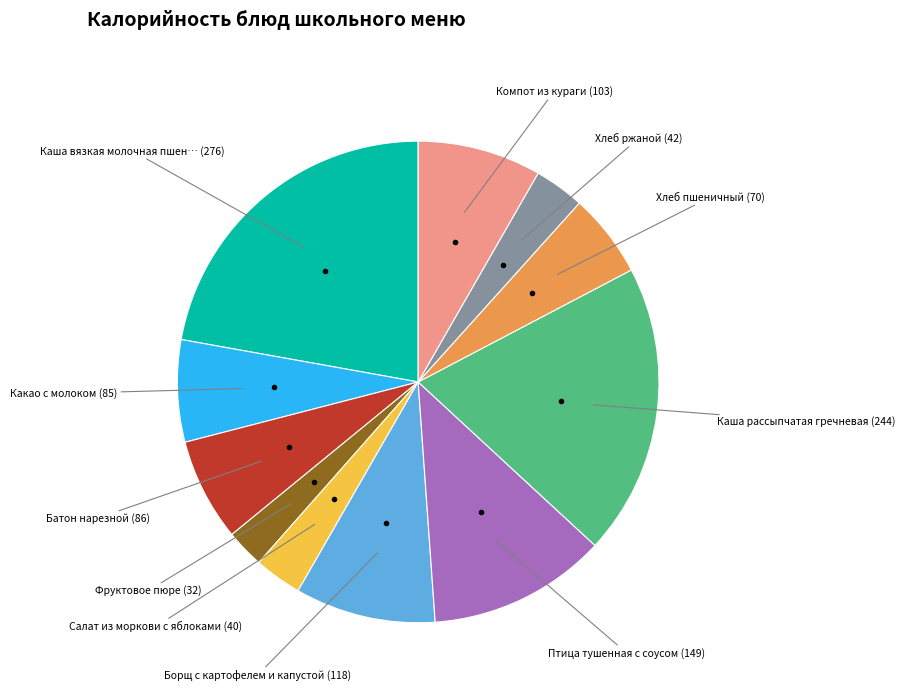

How many slices are in this pie chart?

11